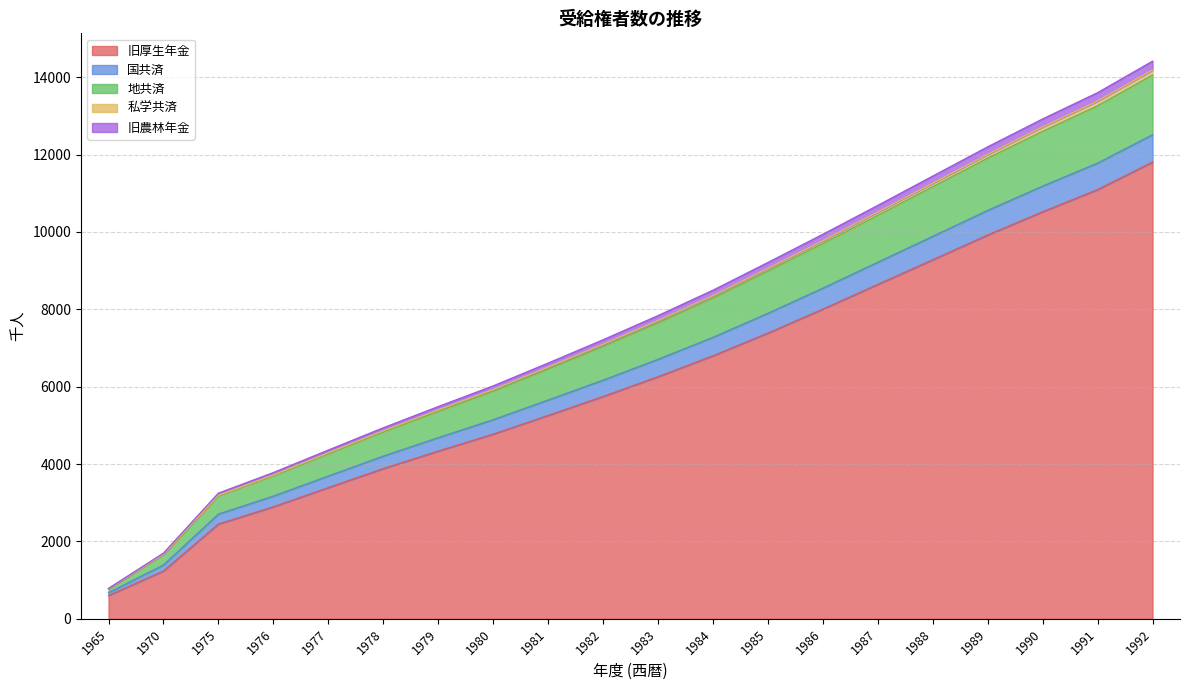

At which label does 旧厚生年金 reach its minimum?

1965